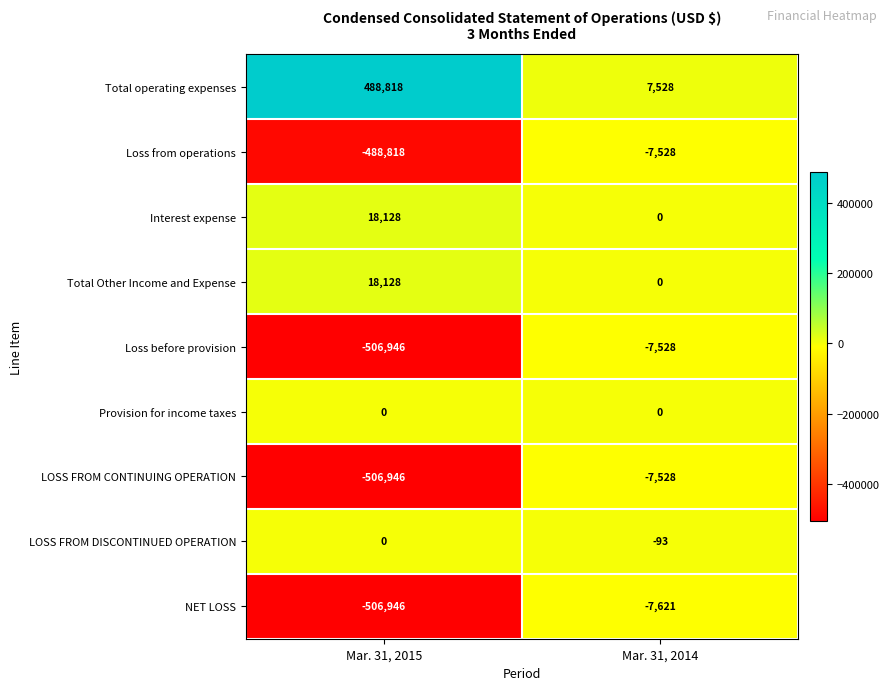

What is the total value across all series at Mar. 31, 2015?

-1484582